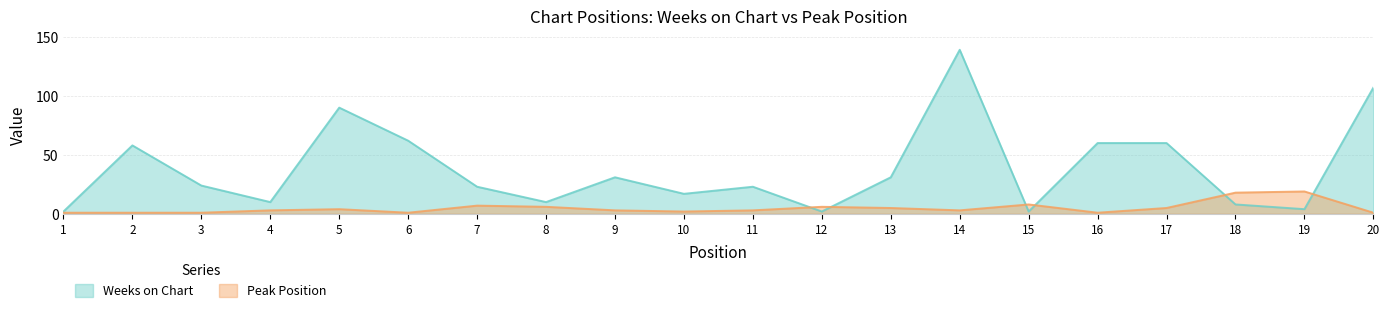

Which has a higher value, 11 or 12?

11